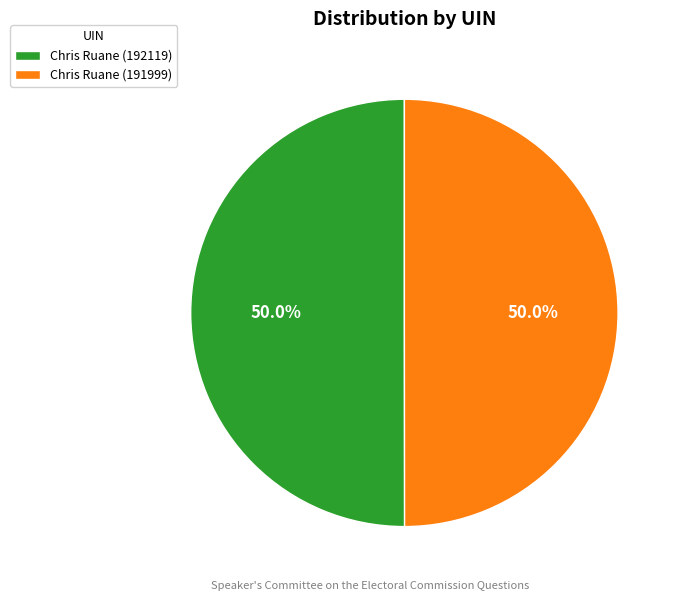

What is the ratio of the value at Chris Ruane (192119) to the value at Chris Ruane (191999)?

1.0